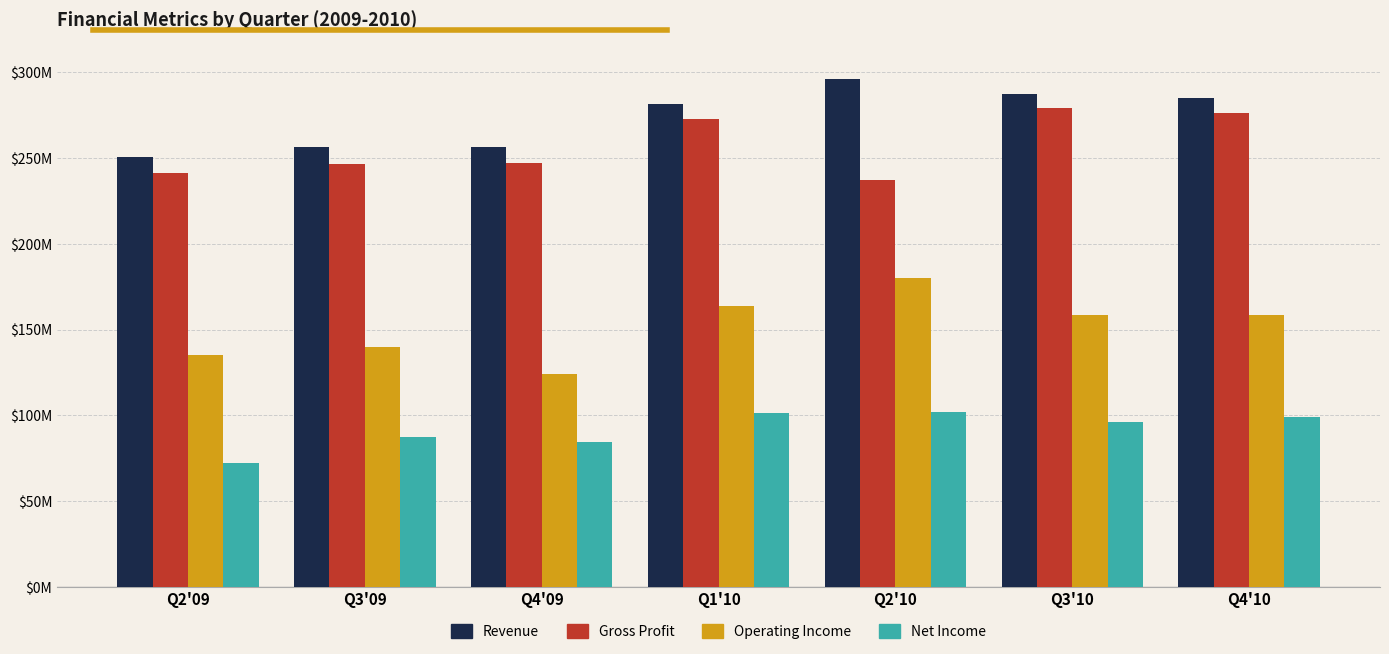

Does the chart contain any negative values?

No